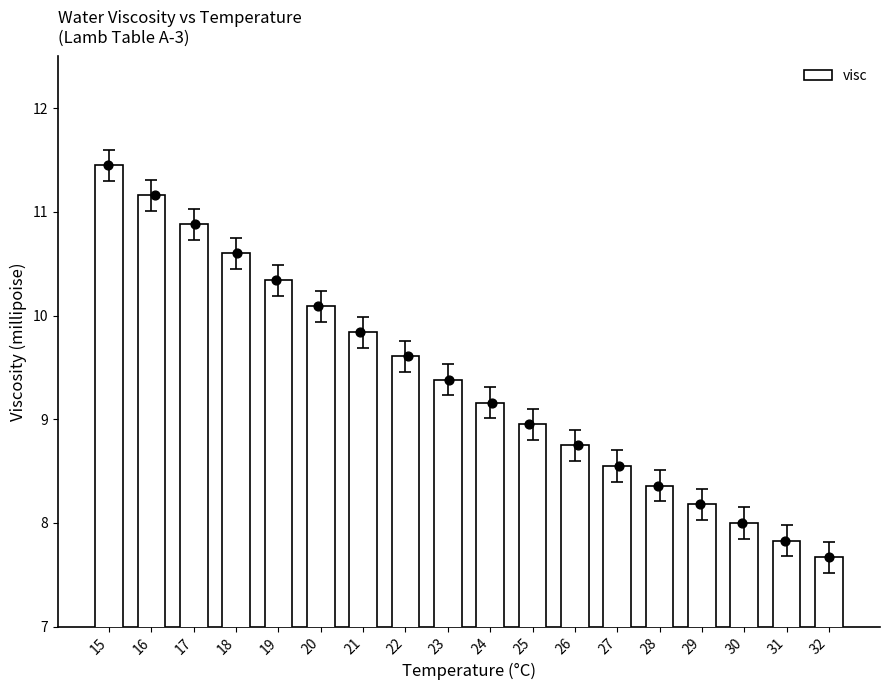

What is the change in value from 18 to 32?

-2.9